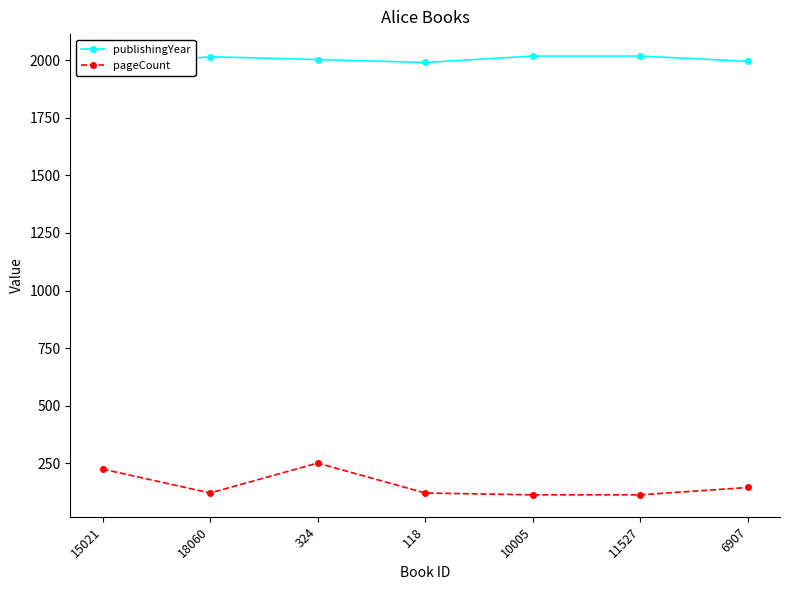

At 18060, list the series in order from largest to smallest.

publishingYear, pageCount